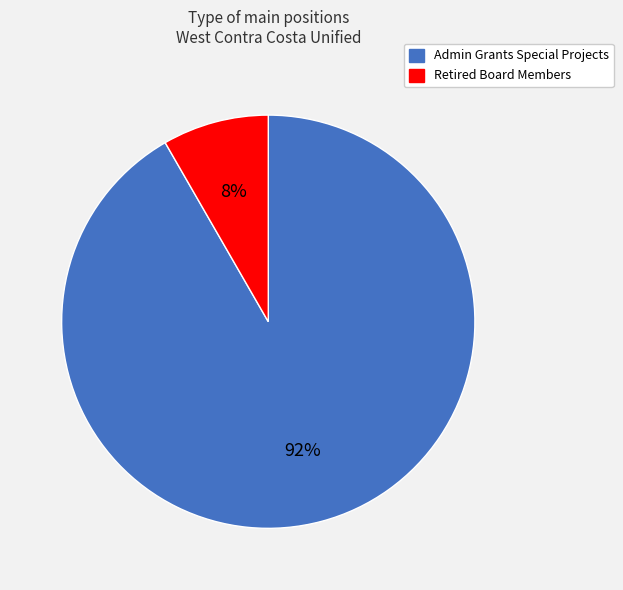

Which has a higher value, Admin Grants Special Projects or Retired Board Members?

Admin Grants Special Projects